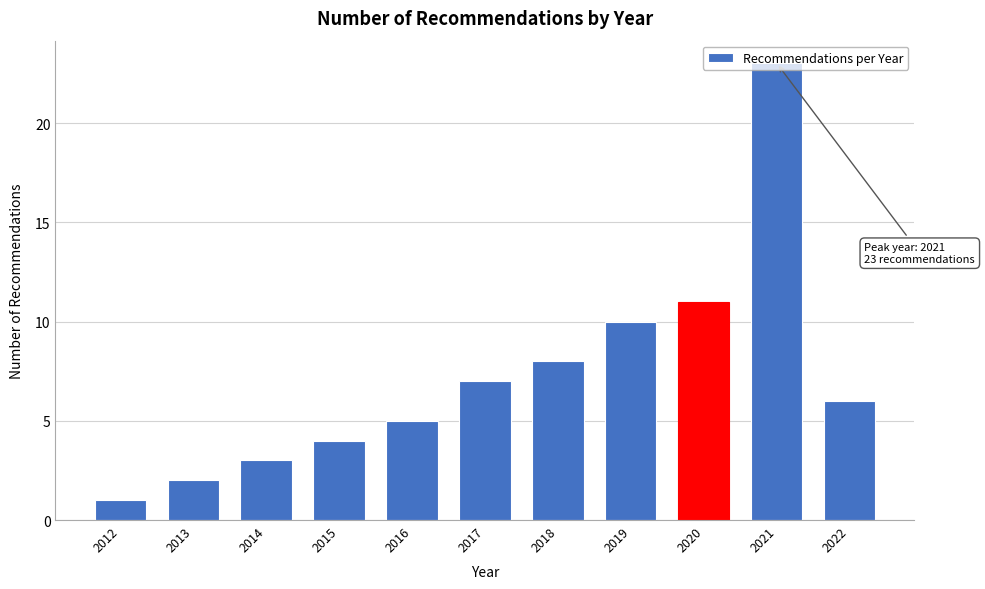

Rank the categories by value from highest to lowest.

2021, 2020, 2019, 2018, 2017, 2022, 2016, 2015, 2014, 2013, 2012